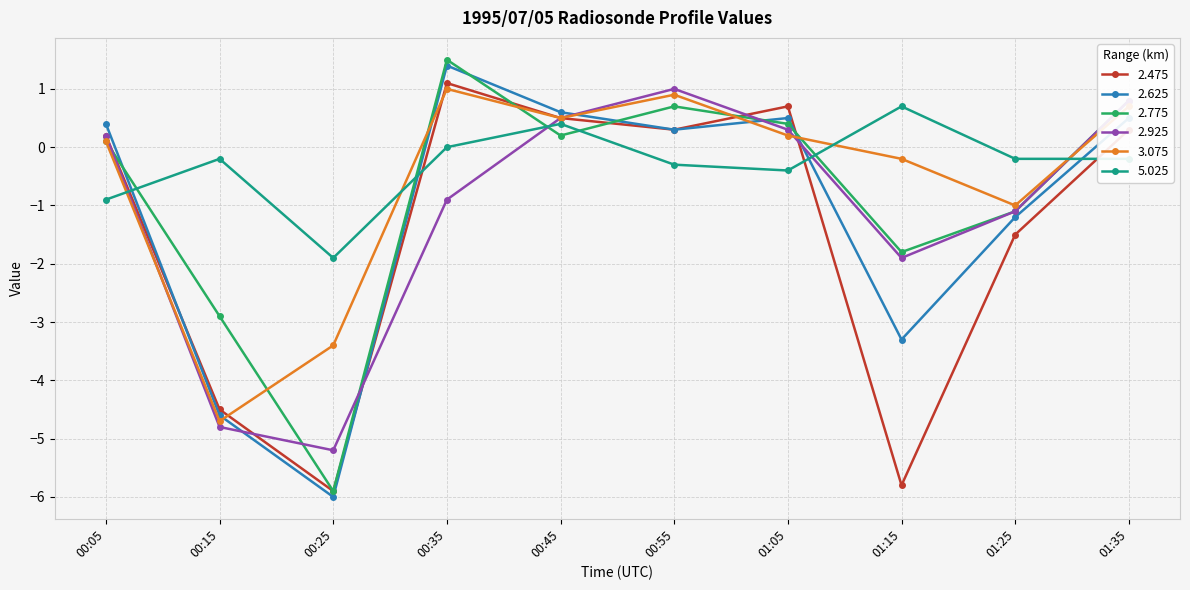

List the labels in order of 2.925 value, smallest first.

00:25, 00:15, 01:15, 01:25, 00:35, 00:05, 01:05, 00:45, 01:35, 00:55